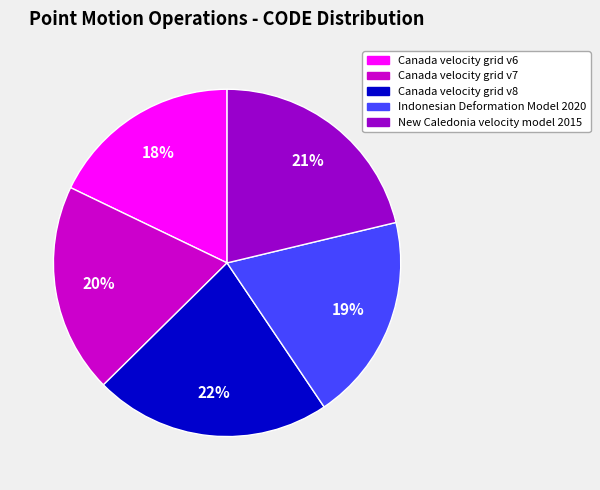

Does any single category account for the majority?

No